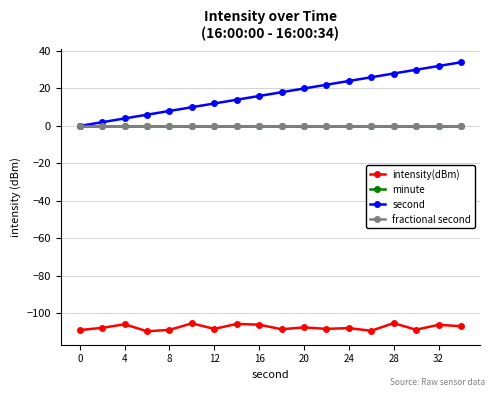

What is the maximum value for intensity(dBm)?

-105.3